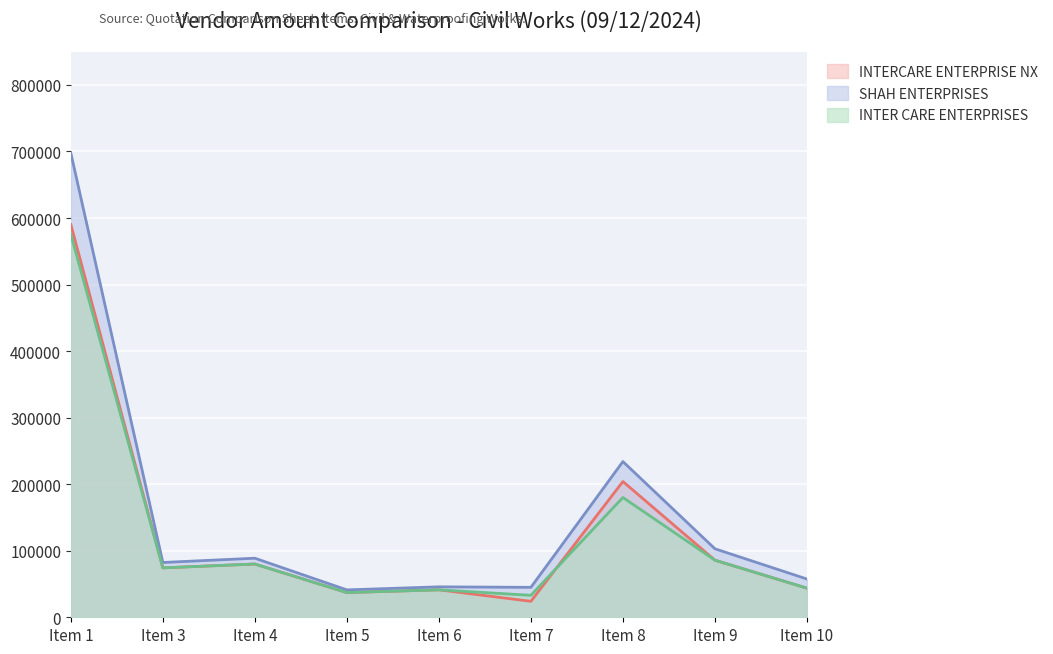

The value of INTERCARE ENTERPRISE NX at Item 5 is 65570. True or false?

False